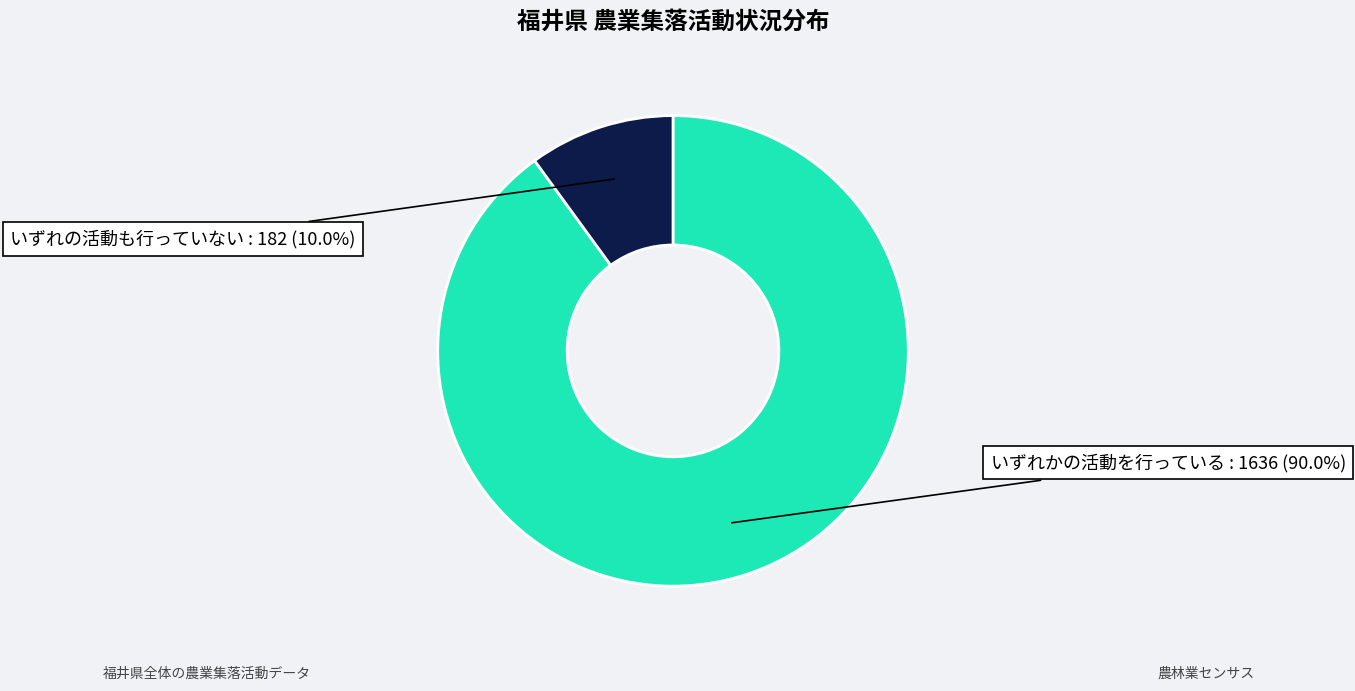

What is the largest slice in the pie chart?

いずれかの活動を行っている